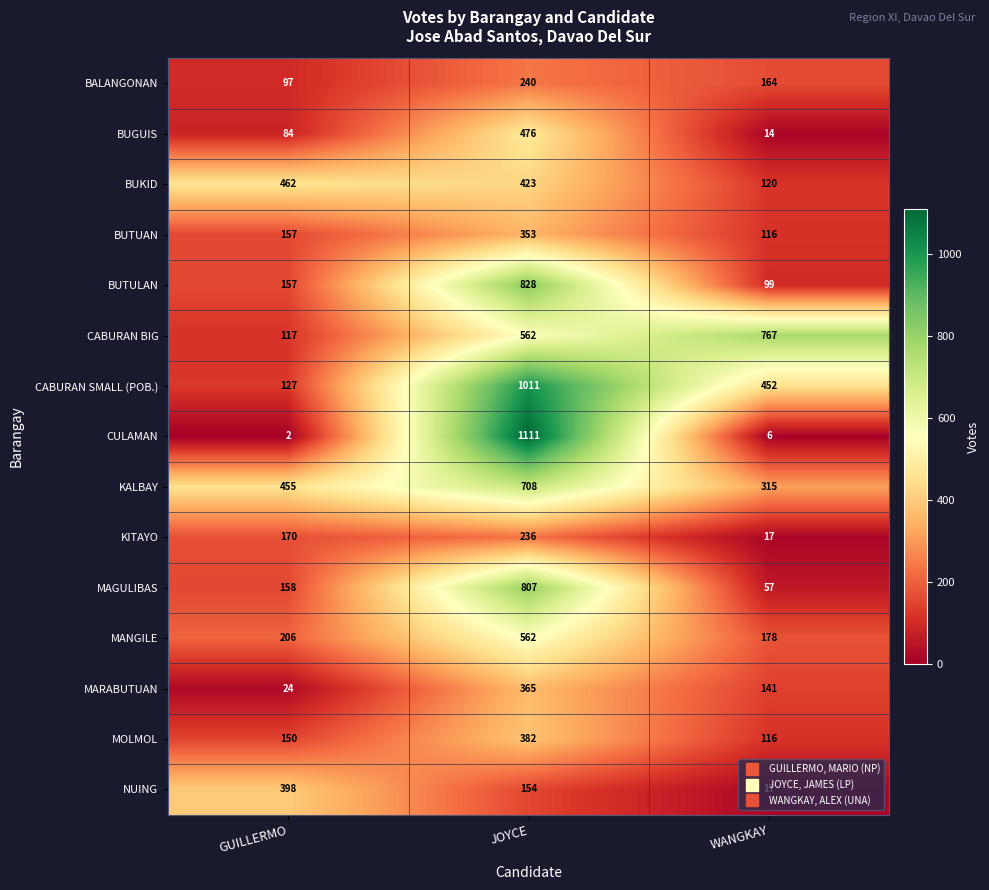

What is the average value of the MAGULIBAS series?

341